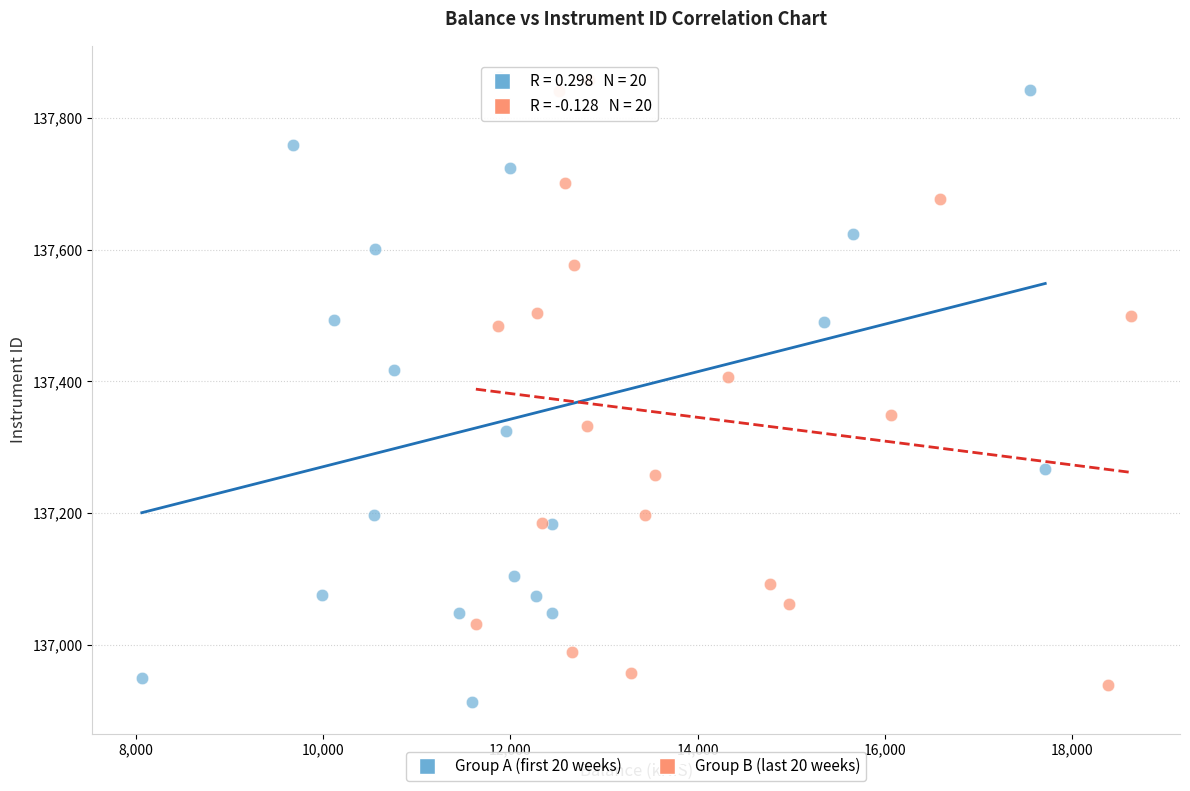

What are all the series names shown in the legend?

Group A (first 20 weeks), Group B (last 20 weeks)